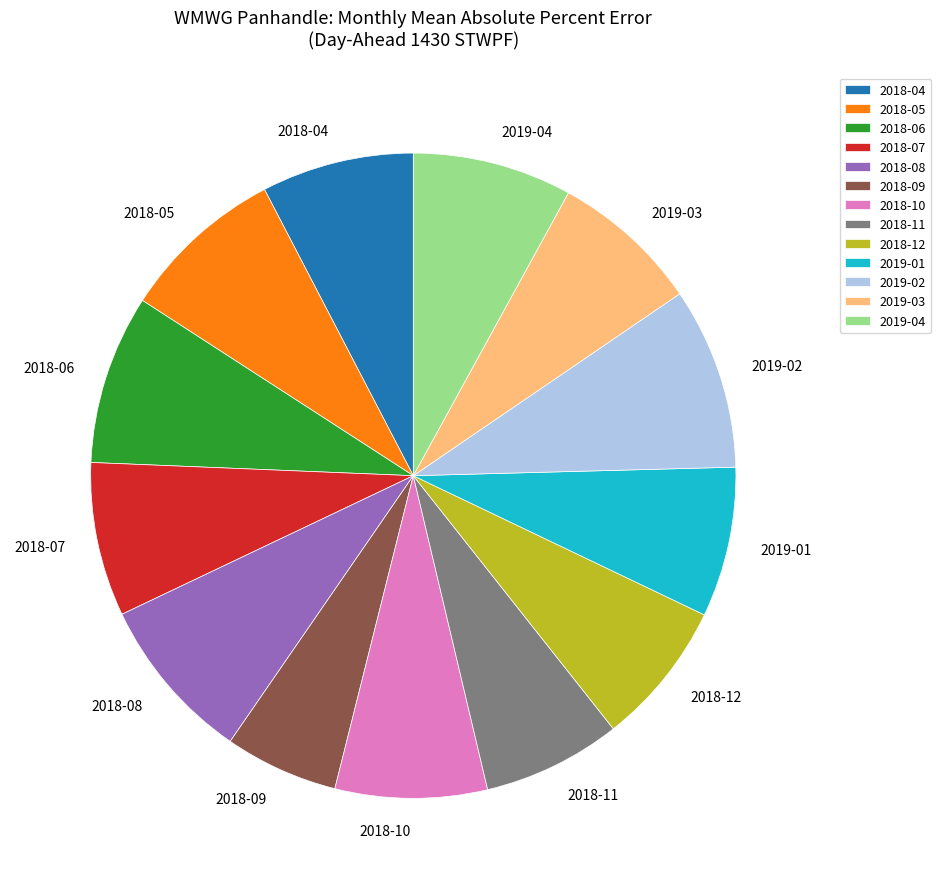

What is the largest slice in the pie chart?

2019-02